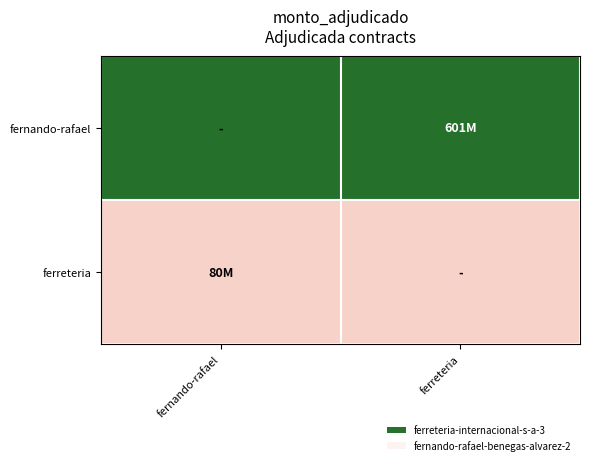

How many distinct data groups are displayed?

2